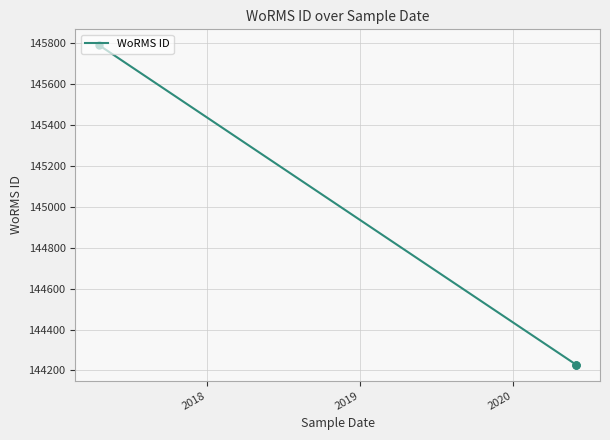

Which label corresponds to the largest value in the chart?

2017